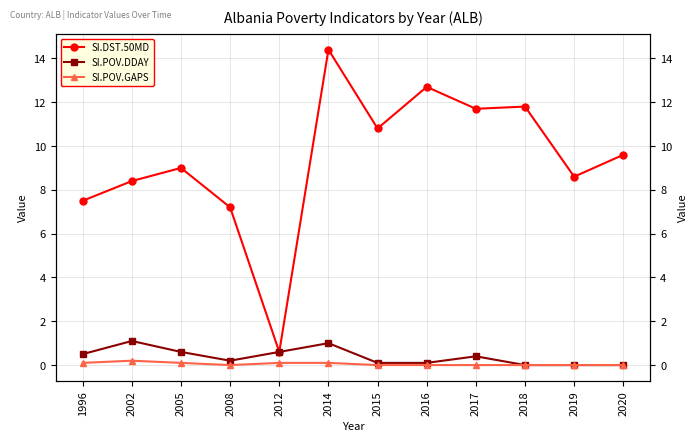

What is the average value of the SI.POV.DDAY series?

0.4